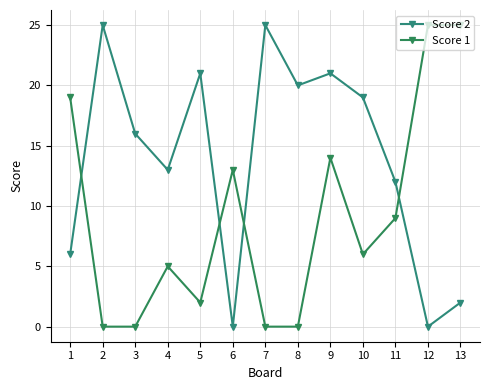

At which label does Score 1 reach its peak?

12